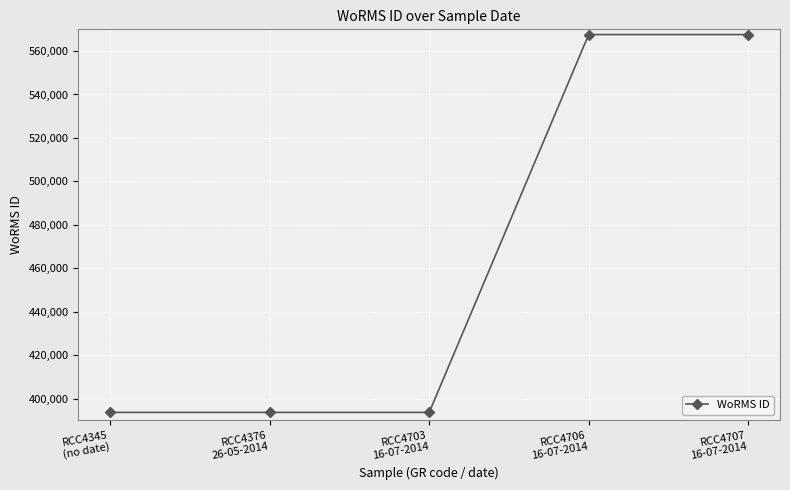

Does the chart display data point markers on the line(s)?

Yes